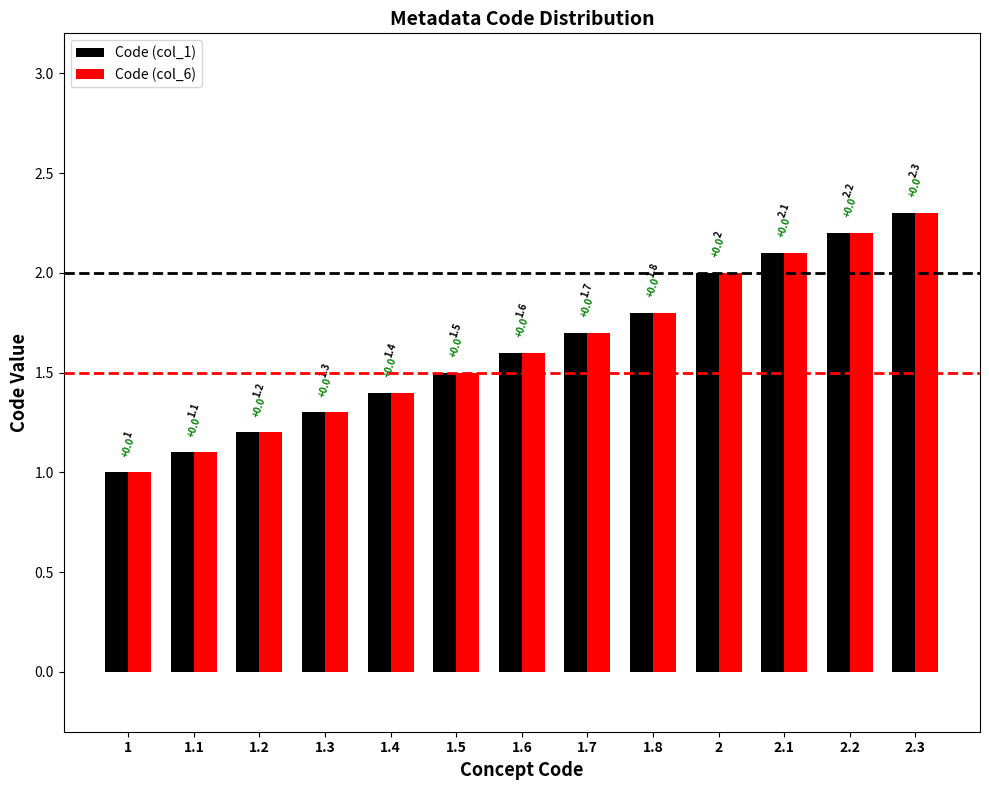

At which category is the sum across all series the highest?

2.3